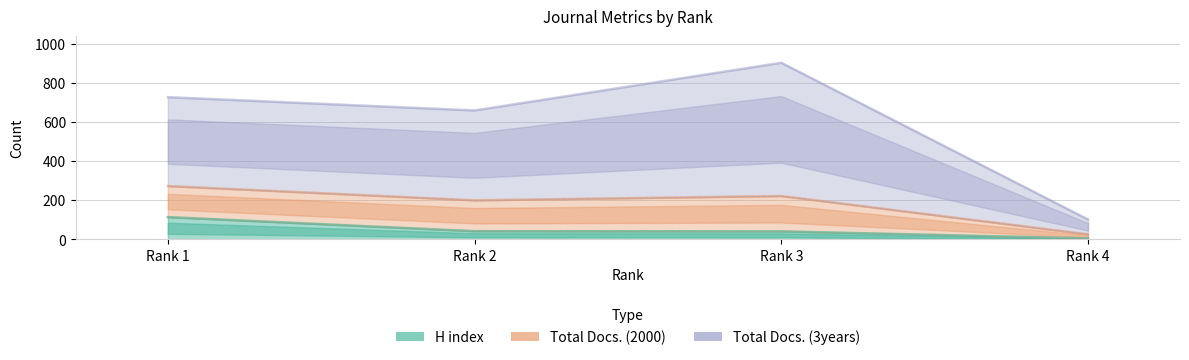

Between Rank 1 and Rank 4, which is larger?

Rank 1